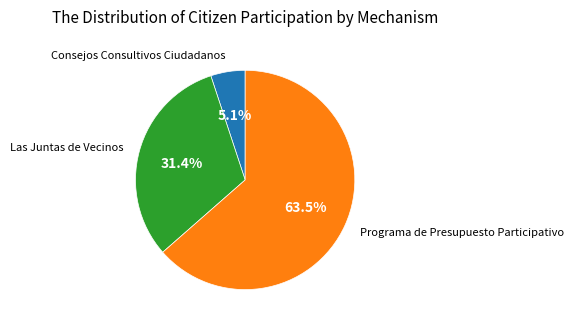

Does any single category account for the majority?

Yes